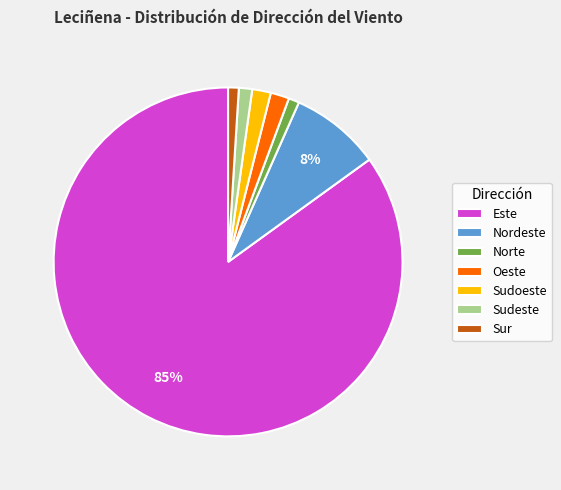

To the nearest percent, what is the combined percentage of Oeste and Este?

87%